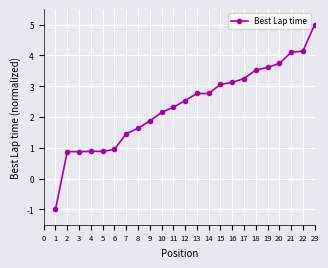

How many negative values are there?

1